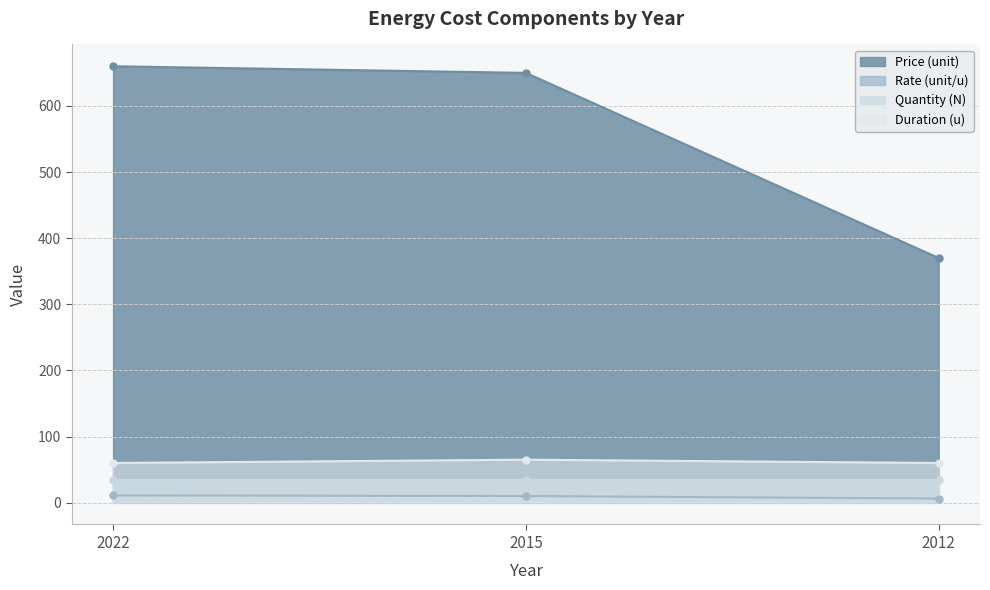

Which category has the highest value across all series?

2022